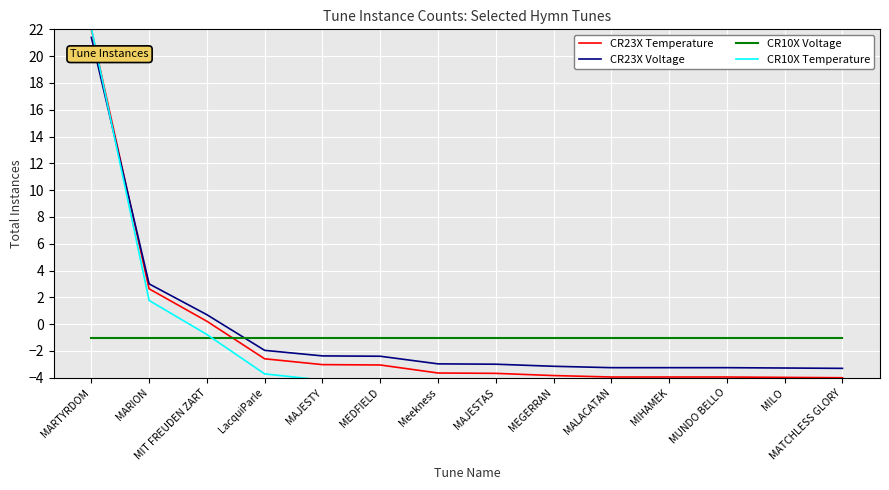

Does the chart display data point markers on the line(s)?

No